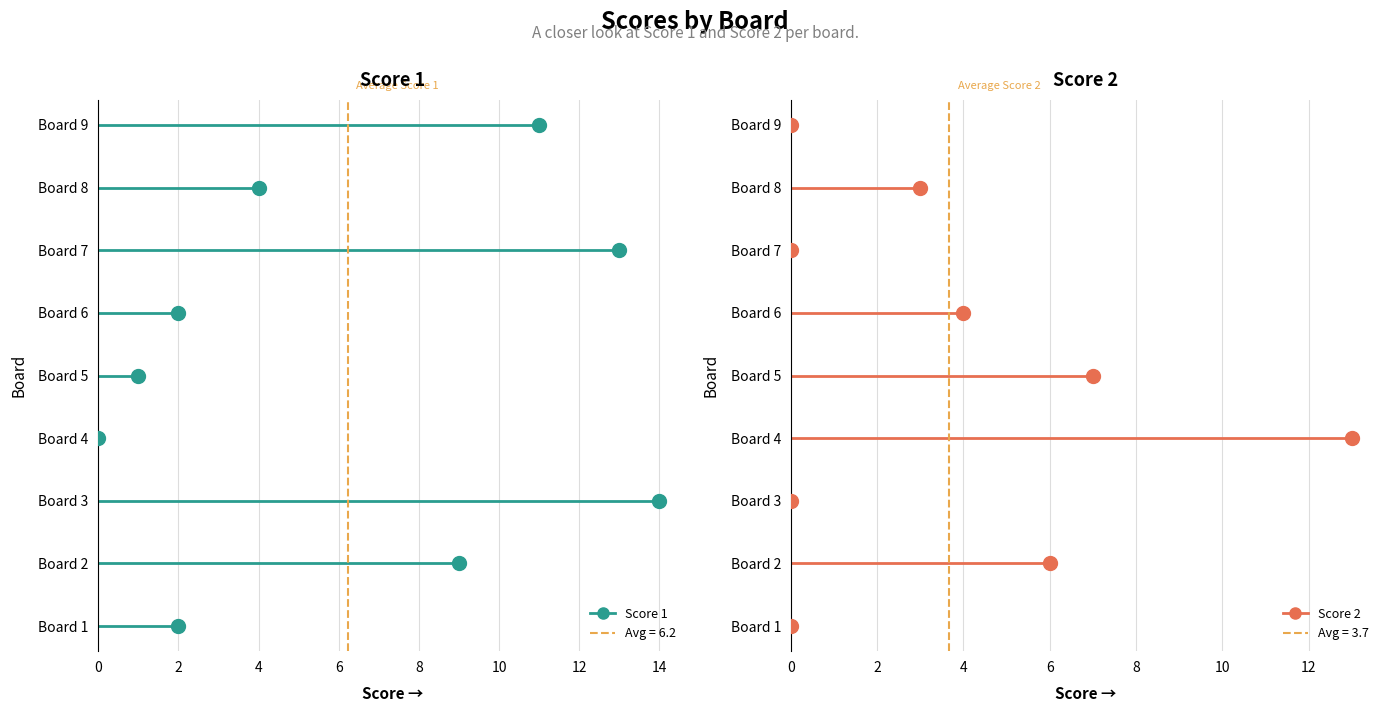

What is the approximate value of Average Score 2 at 2?

1